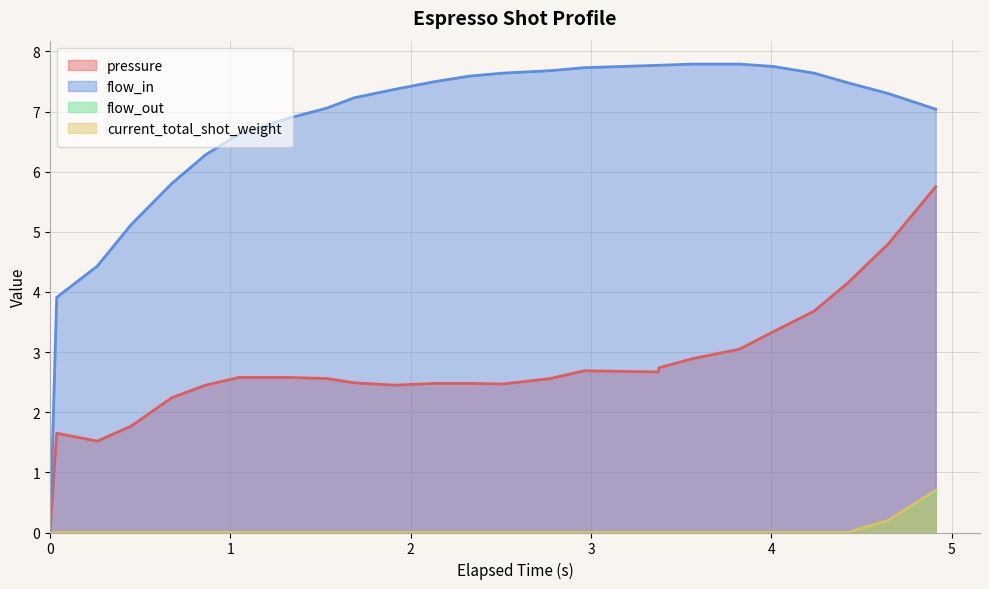

Which series has the widest spread of values?

flow_in